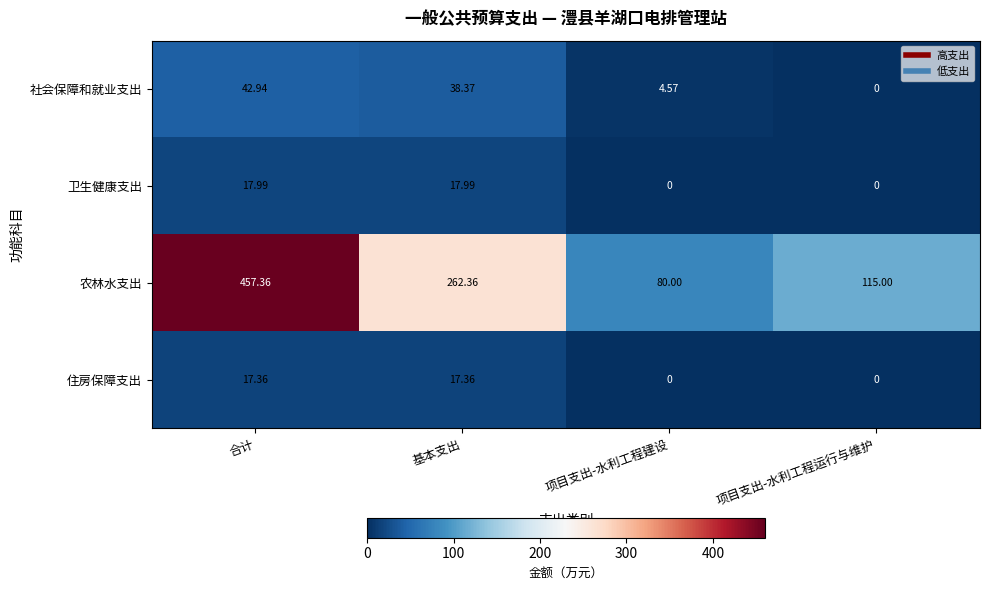

At which category is the sum across all series the highest?

合计